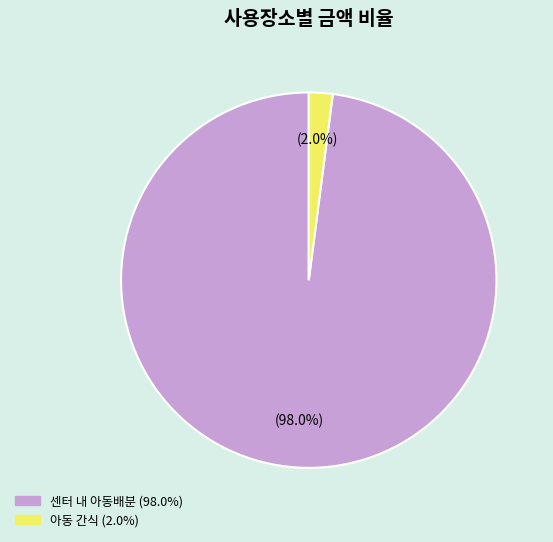

Is there a majority slice in this chart?

Yes